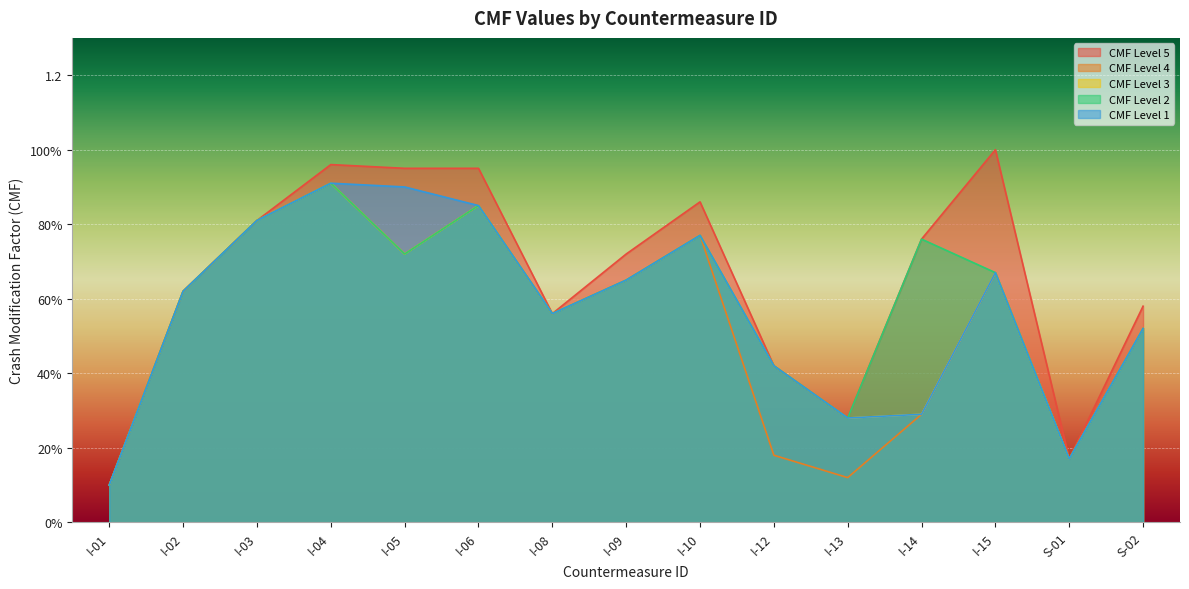

True or false: CMF Level 2 has more than 0 points higher than both neighbors.

True